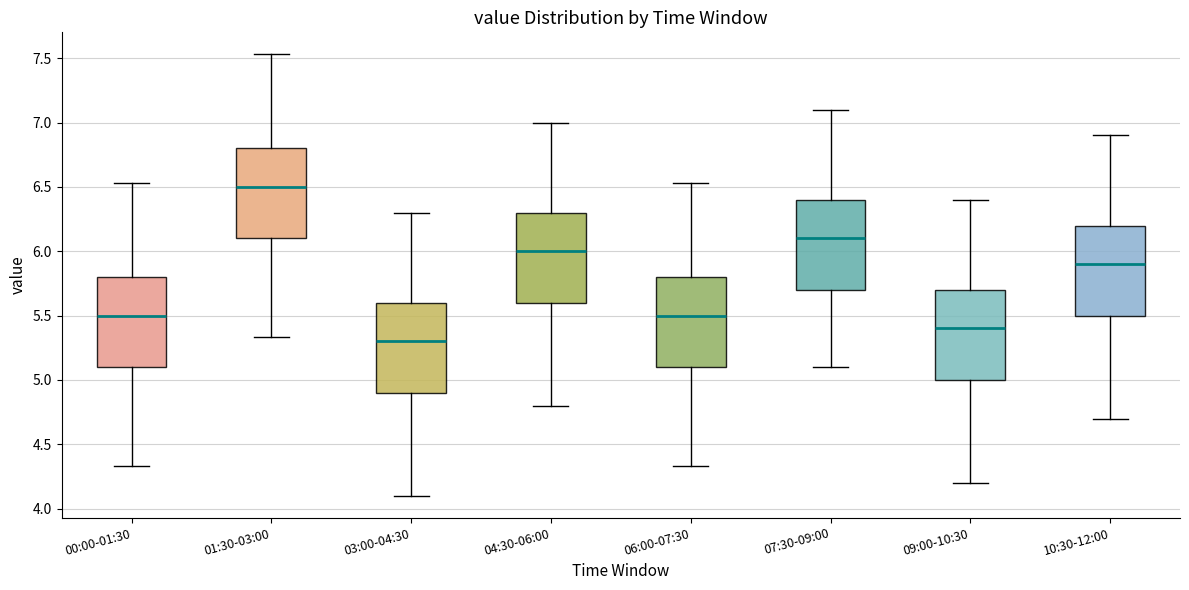

Reading left to right, transcribe this box plot: for each box, give where its median line is, the range the box spans, and where its two whiskers end, as read against the y-axis. The values are not printed on the chart, so give them approximately, as read against the axis.

00:00-01:30: median 5.50, box 5.10 to 5.80, whiskers 4.35 to 6.55
01:30-03:00: median 6.50, box 6.10 to 6.80, whiskers 5.35 to 7.55
03:00-04:30: median 5.30, box 4.90 to 5.60, whiskers 4.10 to 6.30
04:30-06:00: median 6.00, box 5.60 to 6.30, whiskers 4.80 to 7.00
06:00-07:30: median 5.50, box 5.10 to 5.80, whiskers 4.35 to 6.55
07:30-09:00: median 6.10, box 5.70 to 6.40, whiskers 5.10 to 7.10
09:00-10:30: median 5.40, box 5.00 to 5.70, whiskers 4.20 to 6.40
10:30-12:00: median 5.90, box 5.50 to 6.20, whiskers 4.70 to 6.90